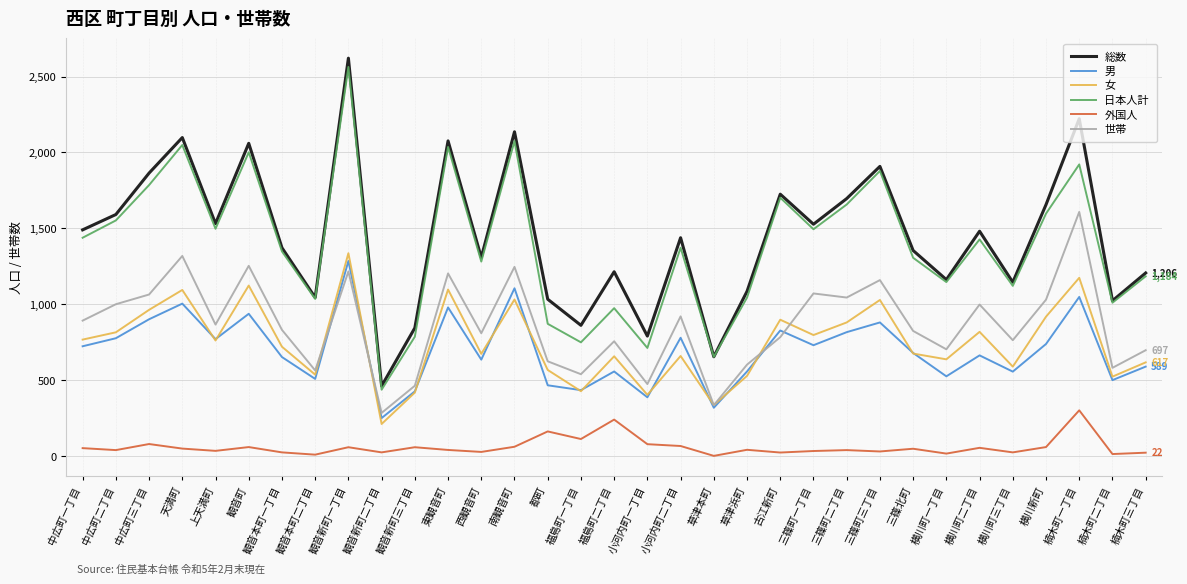

In 総数, how many points are lower than both neighbors (excluding endpoints)?

11